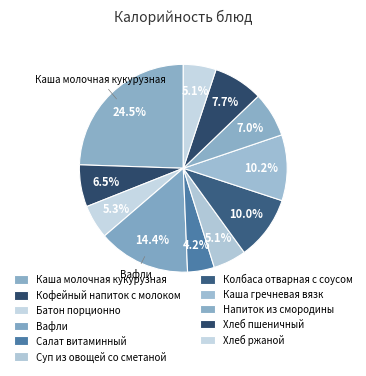

True or false: Салат витаминный accounts for 1% of the total.

False